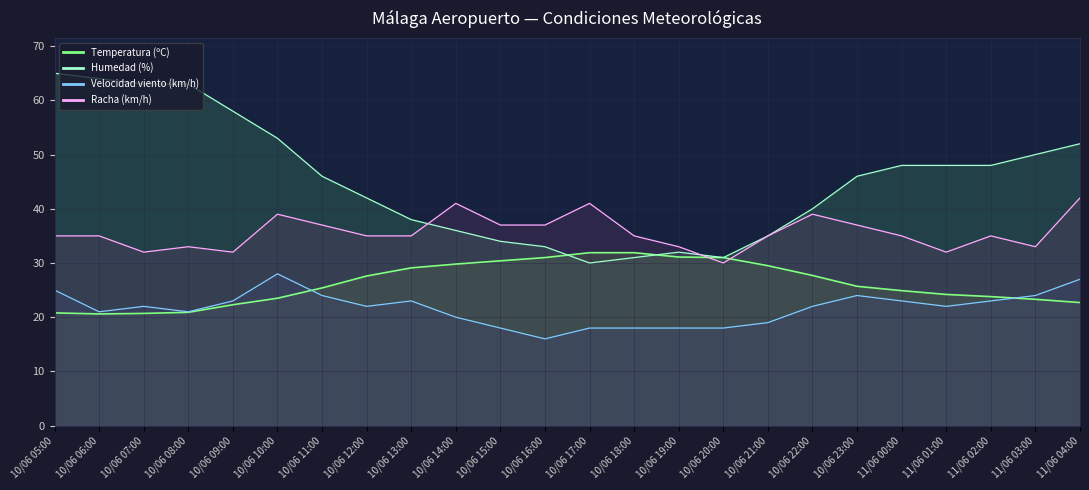

At how many categories does at least one series exceed 40?

16